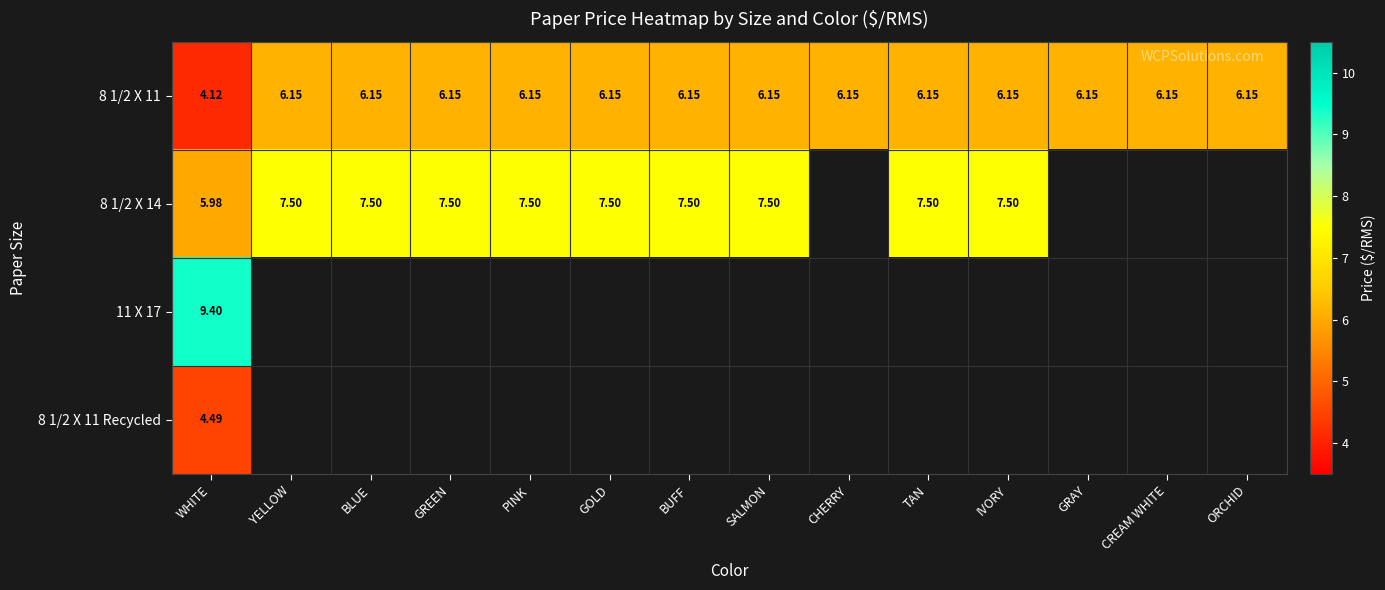

What is the spread (max minus min) of values at TAN?

1.3